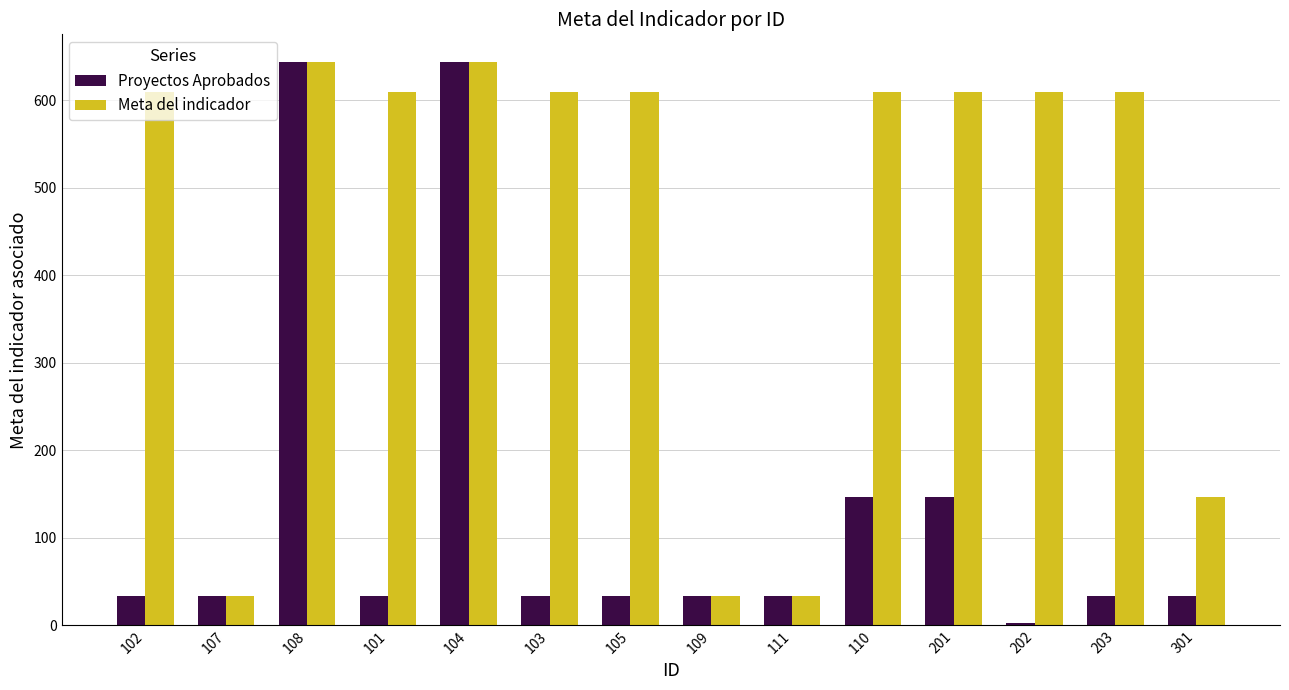

At which label is Meta del indicador closest to 338?

301